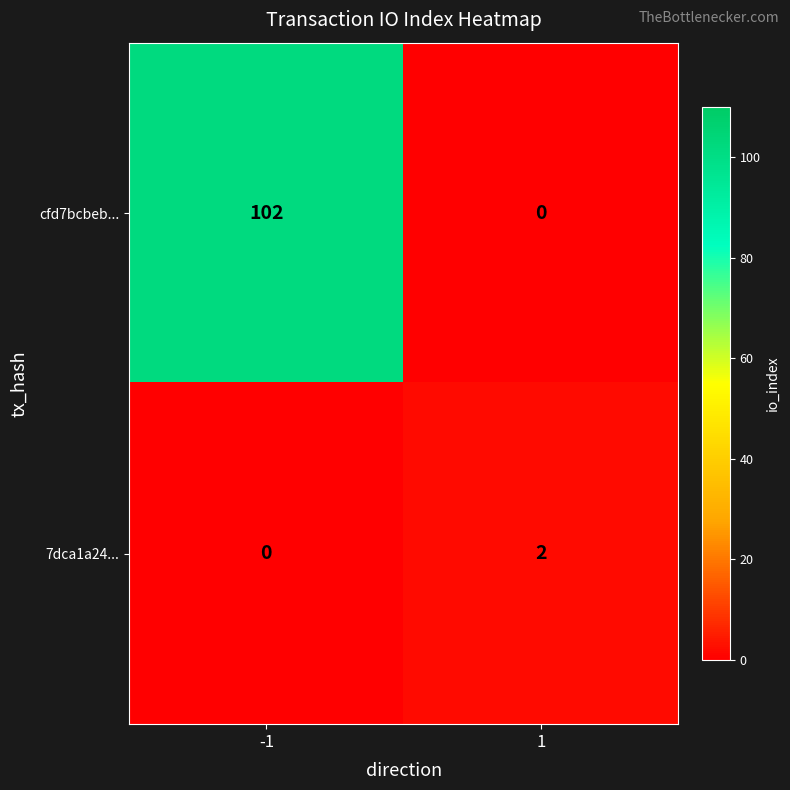

What is the maximum value shown in the chart?

102